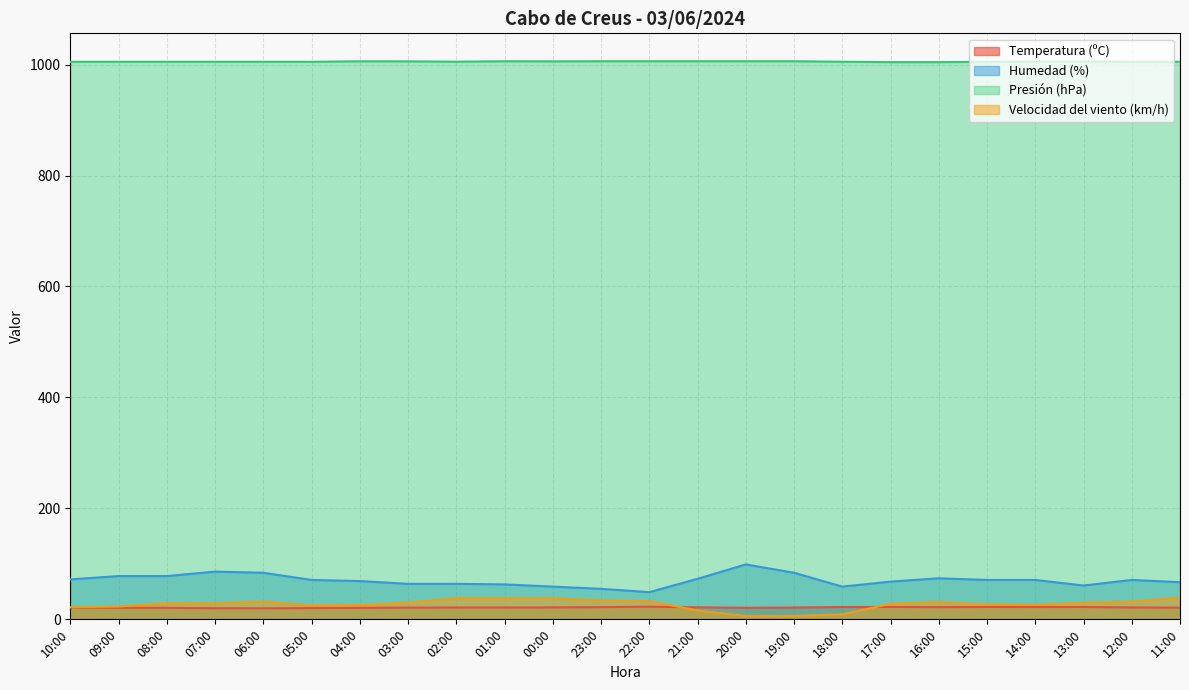

Which series has the widest spread of values?

Humedad (%)